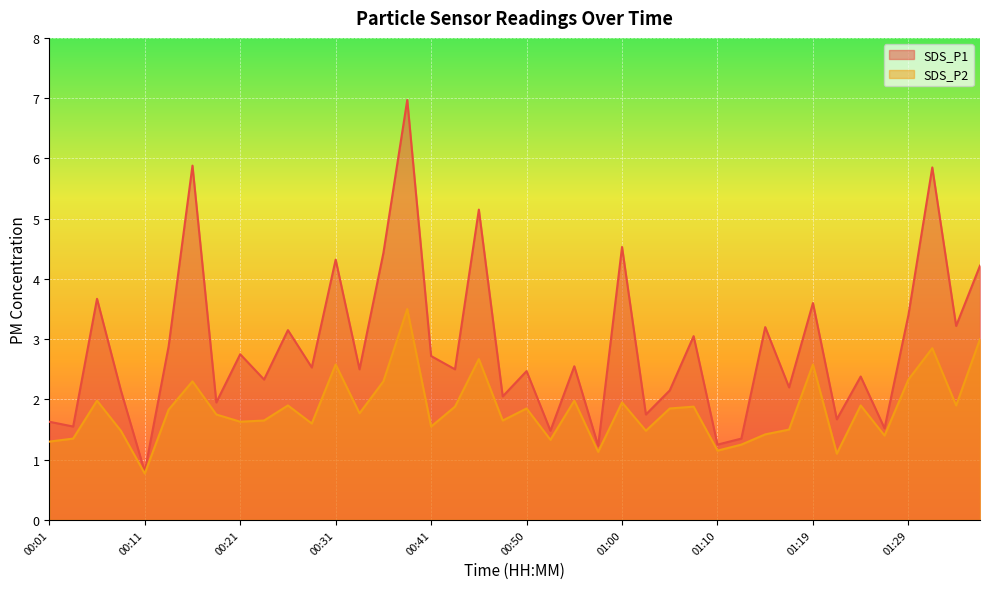

Reading left to right, extract all data points from this chart.

SDS_P1: 1.6	1.6	3.7	2.1	0.8	2.9	5.9	1.9	2.8	2.3	3.1	2.5	4.3	2.5	4.4	7.0	2.7	2.5	5.2	2.0	2.5	1.5	2.5	1.2	4.5	1.8	2.1	3.0	1.2	1.4	3.2	2.2	3.6	1.7	2.4	1.5	3.4	5.8	3.2	4.2
SDS_P2: 1.3	1.4	2.0	1.5	0.8	1.8	2.3	1.8	1.6	1.6	1.9	1.6	2.6	1.8	2.3	3.5	1.6	1.9	2.7	1.6	1.9	1.3	2.0	1.1	1.9	1.5	1.9	1.9	1.1	1.2	1.4	1.5	2.6	1.1	1.9	1.4	2.3	2.9	1.9	3.0